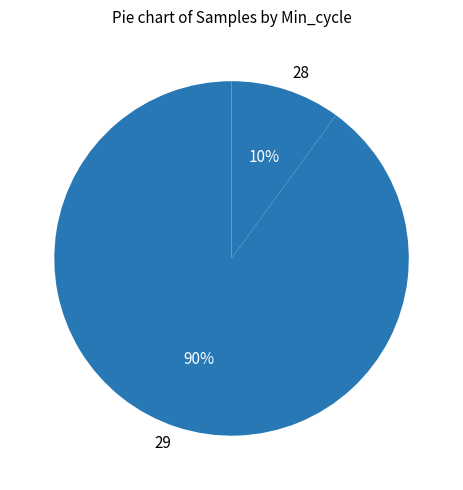

Is there any slice that represents more than half of the pie?

Yes